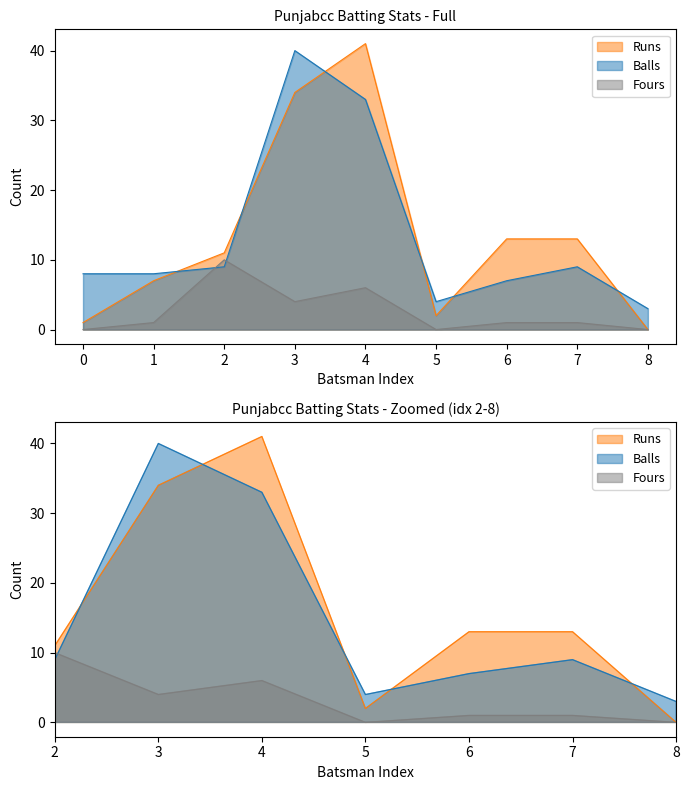

Is it true that Balls equals 49 at 4?

False